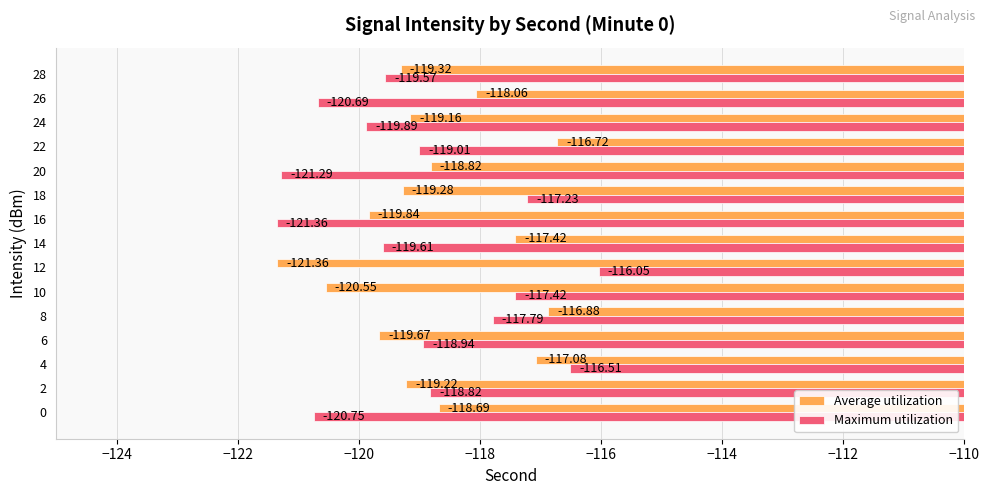

List the labels in order of Average utilization value, smallest first.

12, 10, 16, 6, 28, 18, 2, 24, 20, 0, 26, 14, 4, 8, 22